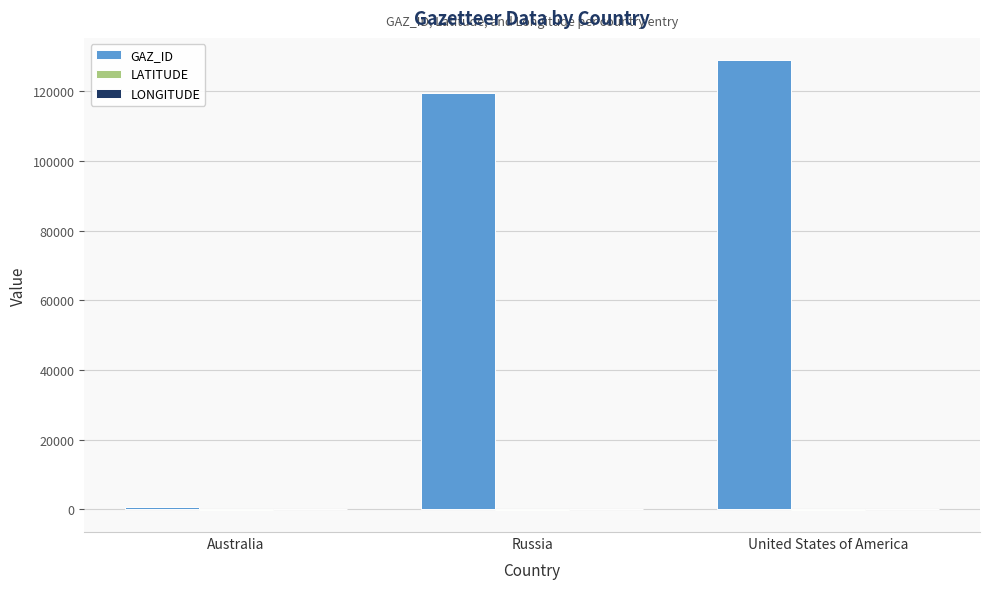

Are the bars grouped side by side (vs. stacked)?

Yes